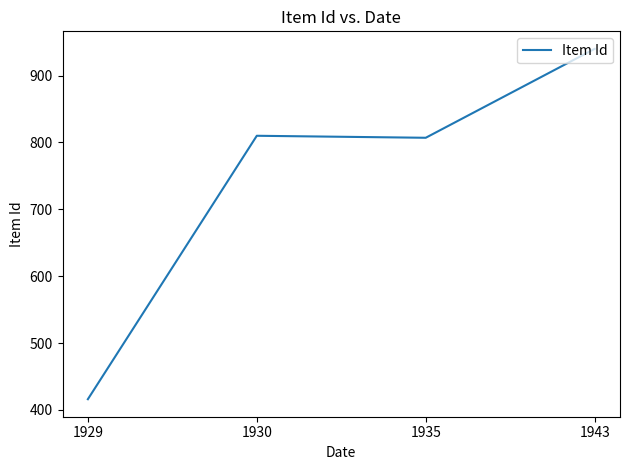

What is the difference between the maximum and minimum values?

524